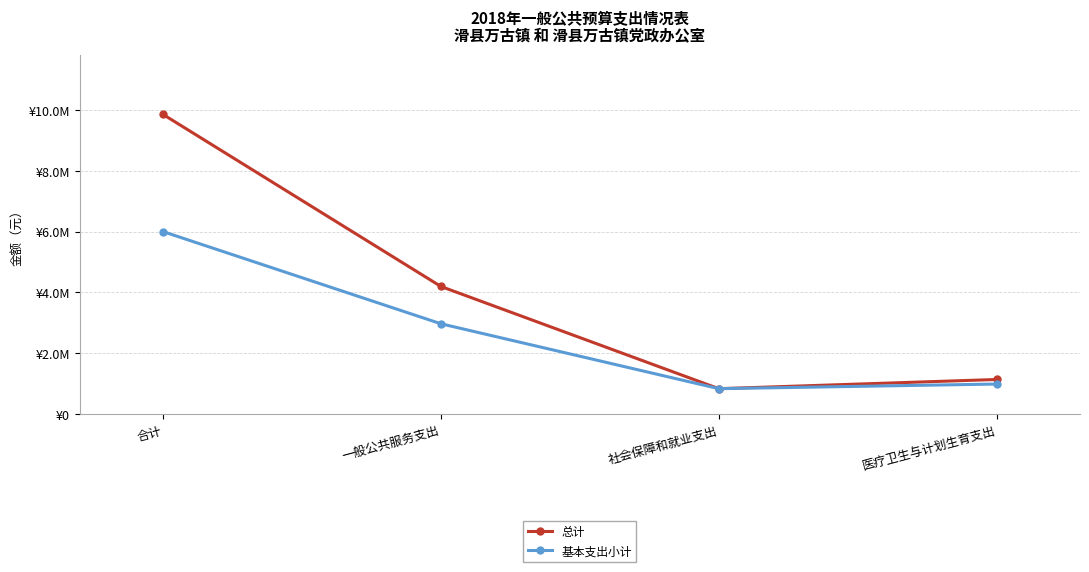

Which series has the largest total across all categories?

总计